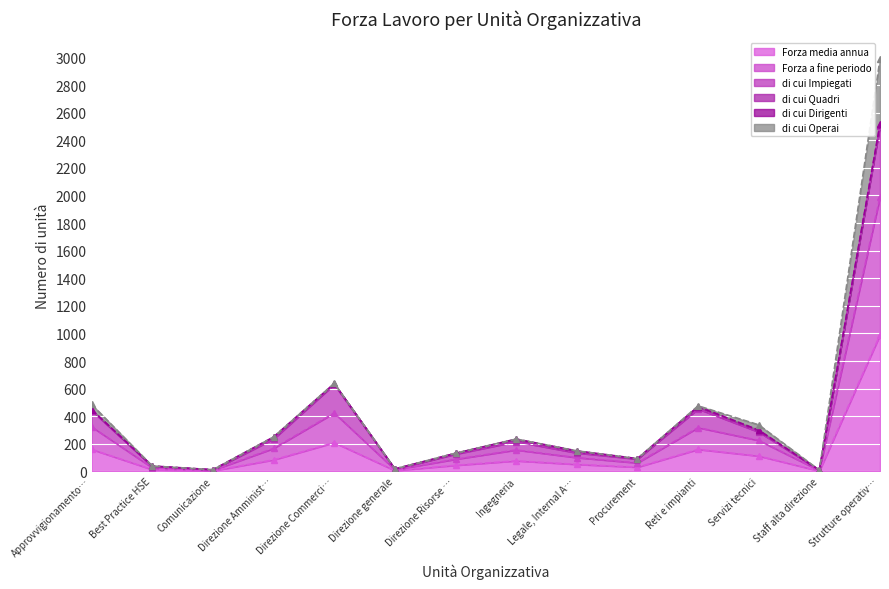

What is the sum of all di cui Impiegati values?

5270.9